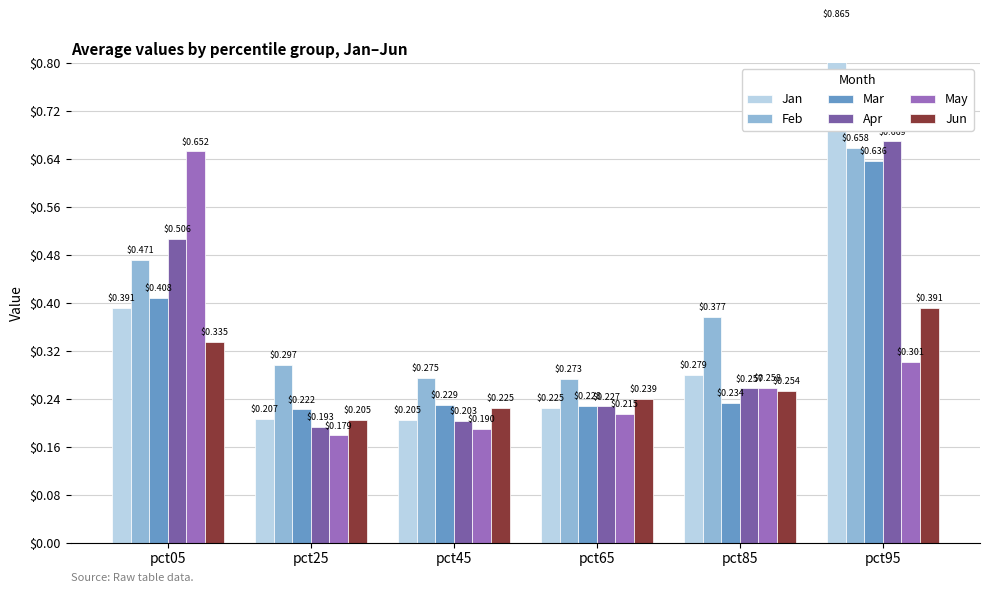

How many groups of bars are there?

6